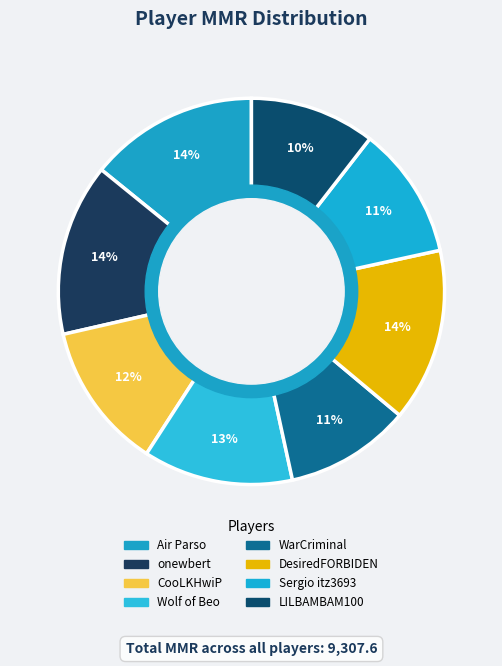

How many slices are in this pie chart?

8